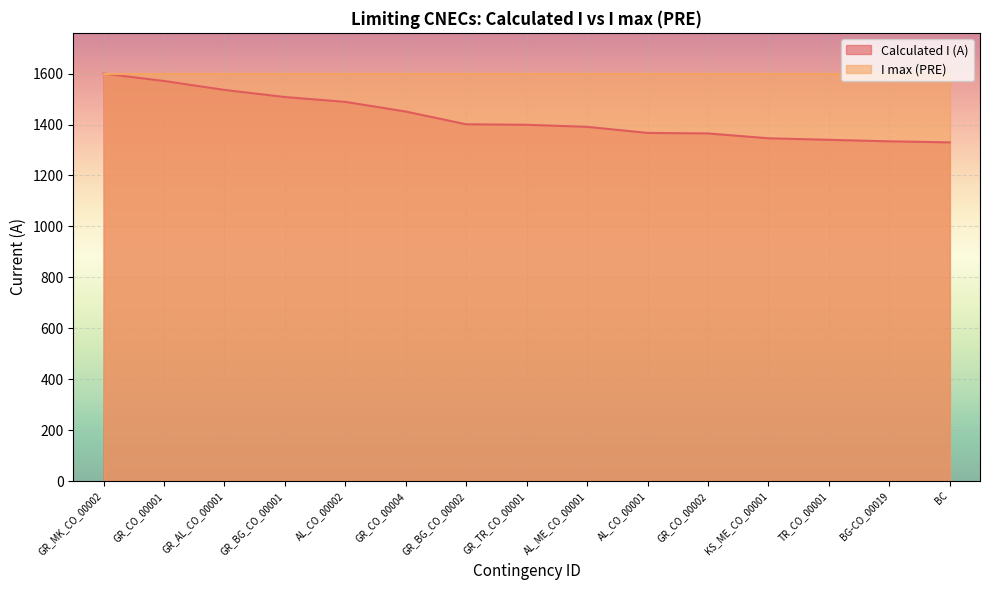

The value at GR_BG_CO_00002 is 2292. True or false?

False